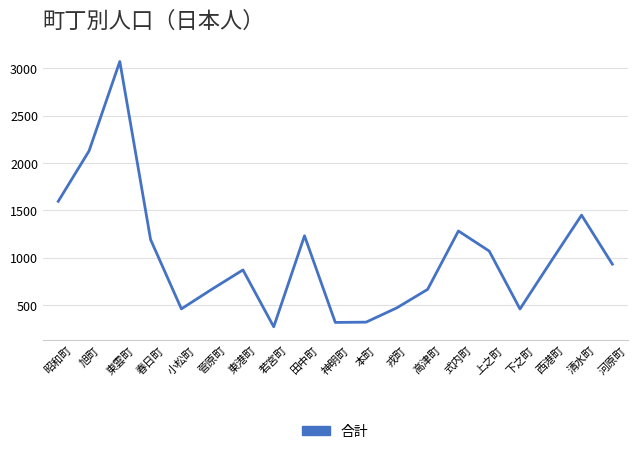

What is the difference between the second highest and minimum values?

1855